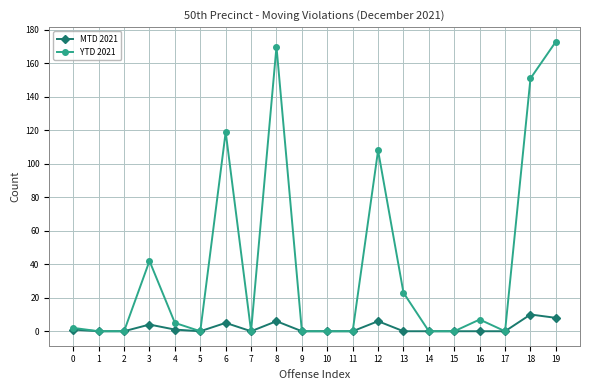

What is the total value across all series at 18?

161